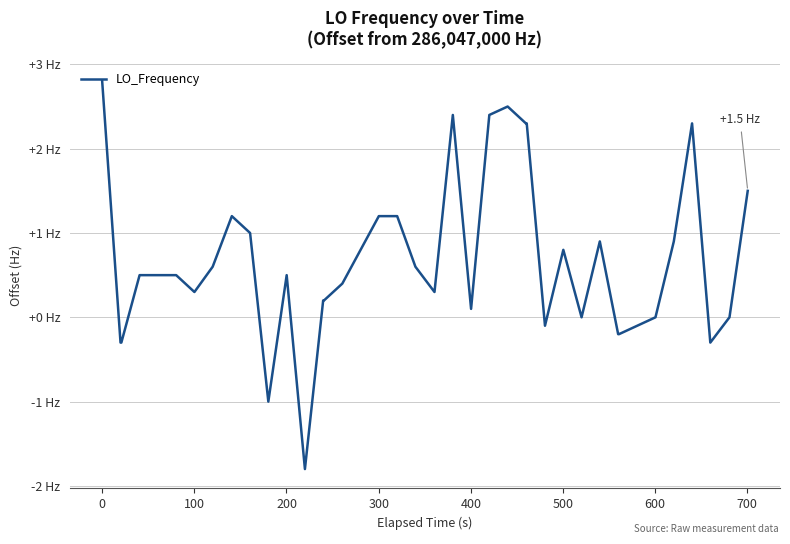

Reading left to right, list all the values displayed in this chart.

2.8	-0.3	-0.3	0.5	0.5	0.5	0.3	0.6	1.2	1.0	-1.0	0.5	-1.8	0.2	0.2	0.4	0.8	1.2	1.2	0.6	0.3	2.4	0.1	2.4	2.5	2.3	2.3	-0.1	0.8	0.0	0.9	-0.2	-0.2	-0.1	0.0	0.9	2.3	-0.3	0.0	1.5